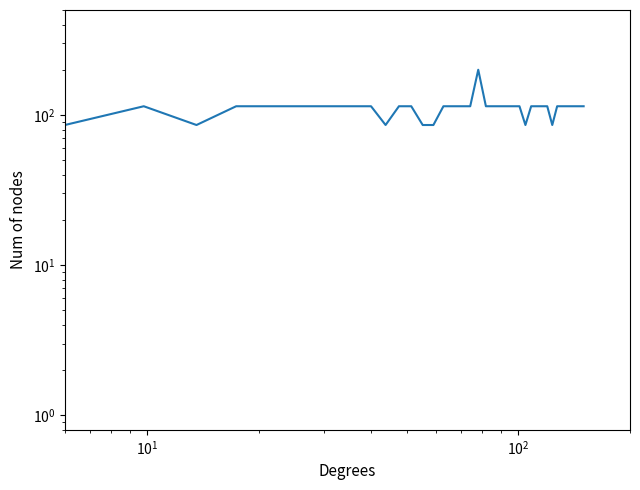

What is the greatest value displayed?

200.0